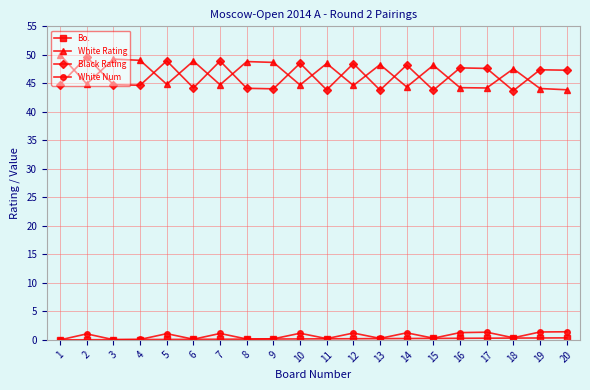

True or false: White Num and White Rating intersect in this chart.

False